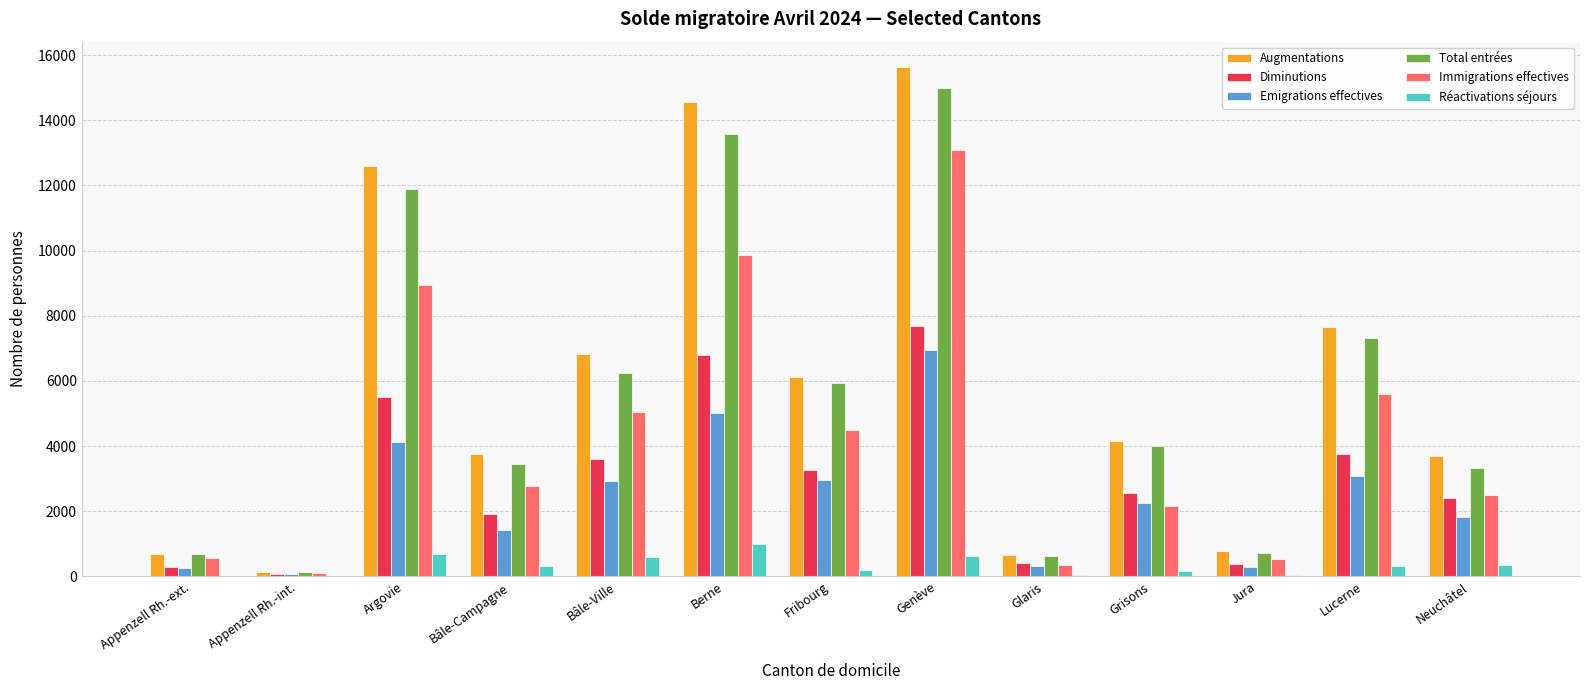

What is the sum of all Immigrations effectives values?

56067